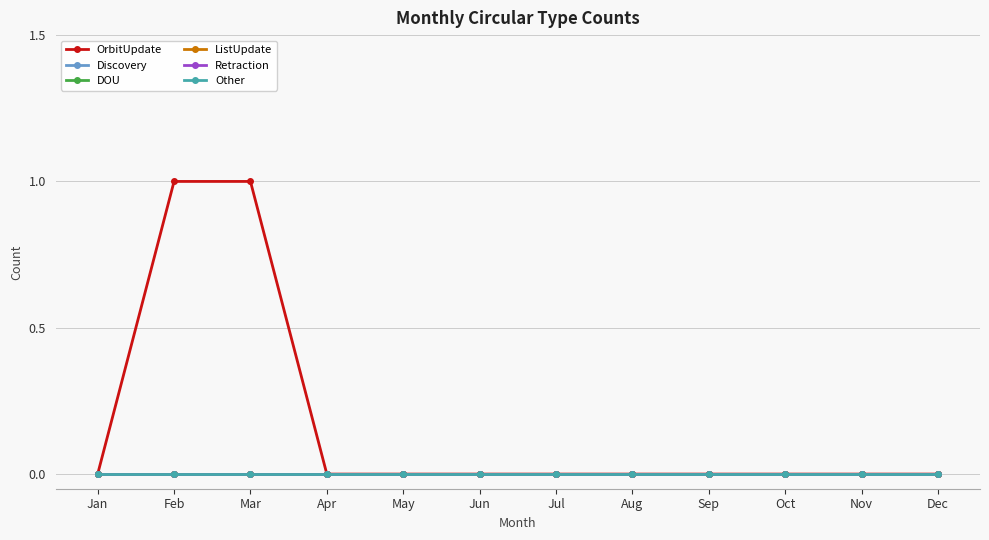

Where is Discovery nearest to the value 0?

Jan